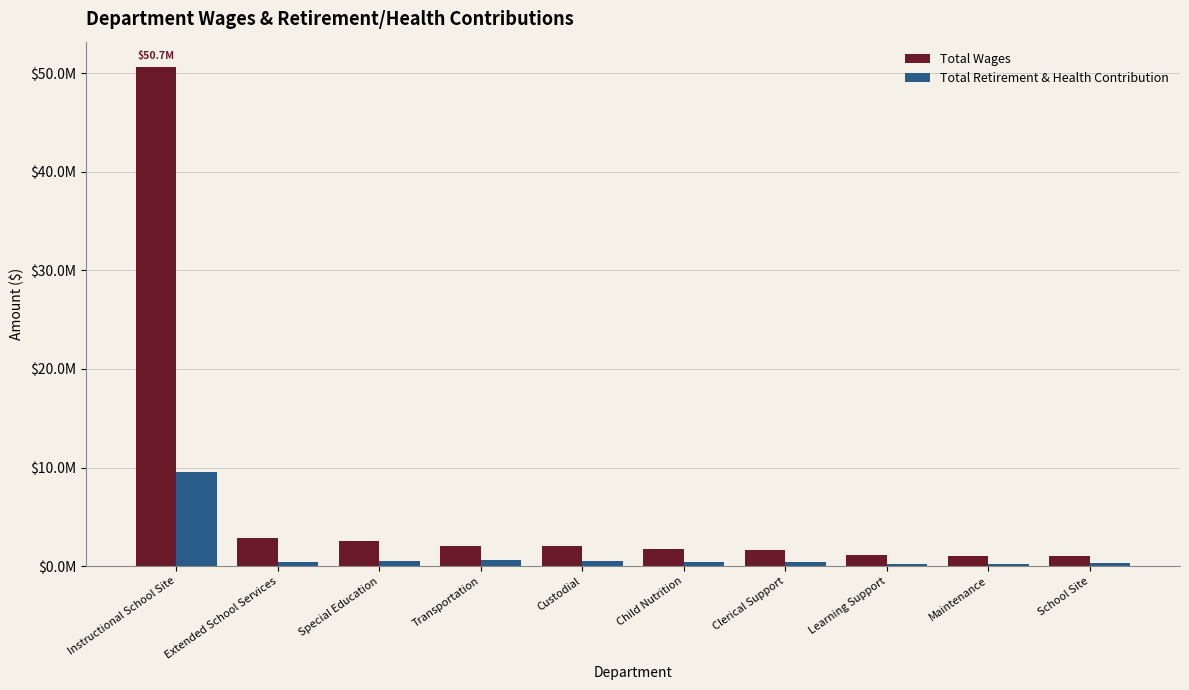

At which category is the sum across all series the highest?

Instructional School Site